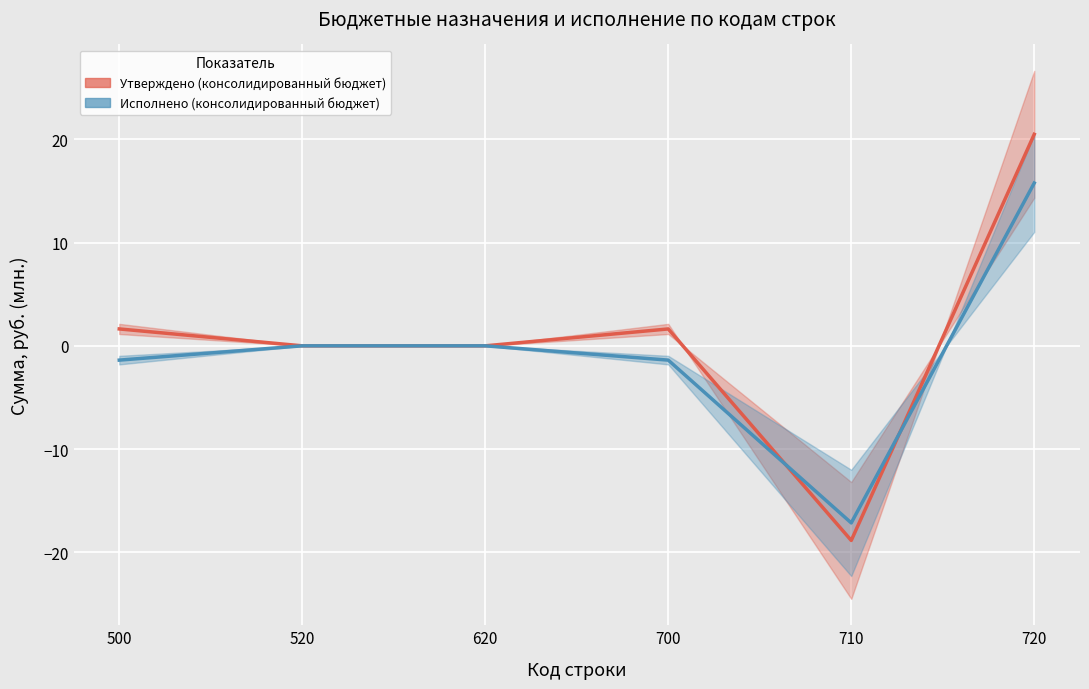

How many negative values does the Утверждено (консолидированный бюджет) series have?

1